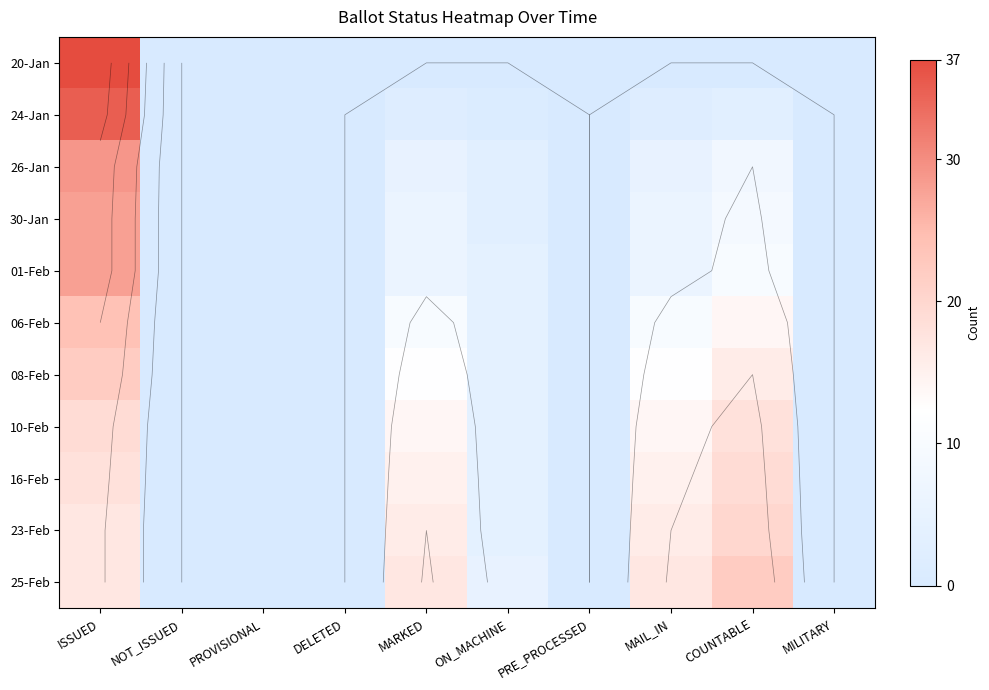

Which has a higher value, PRE_PROCESSED or MARKED?

PRE_PROCESSED